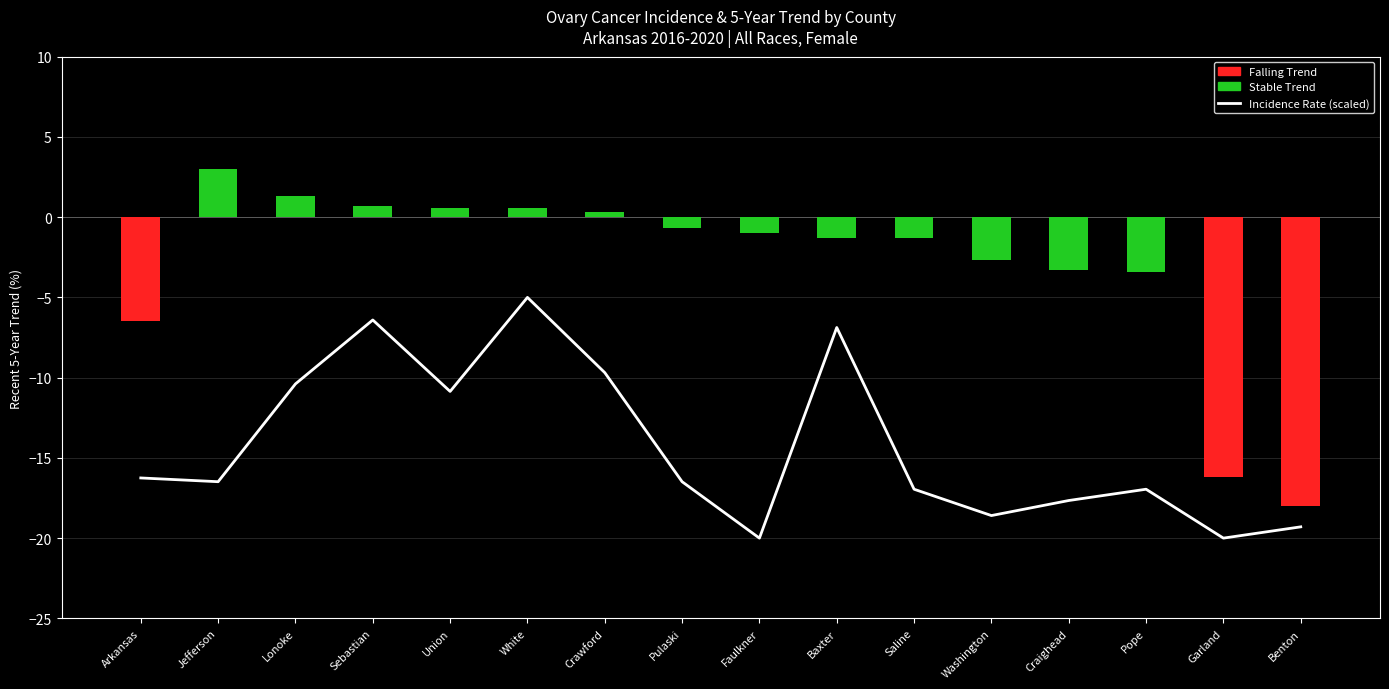

Are the bars grouped side by side (vs. stacked)?

No